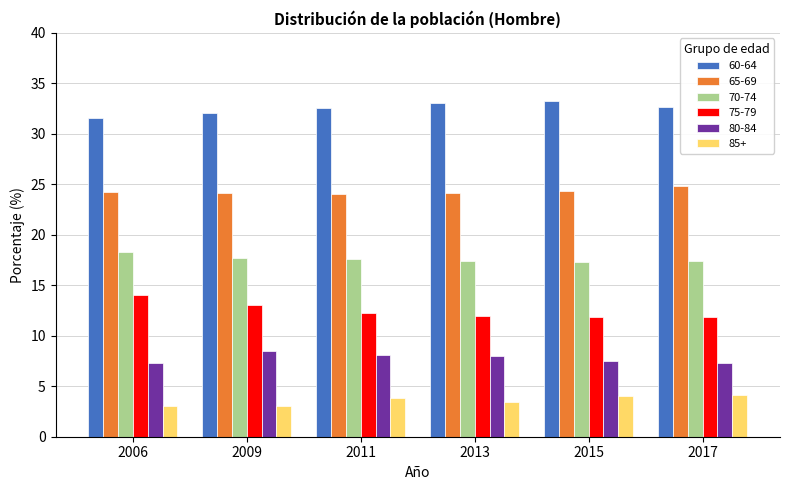

What is the difference between the 60-64 values at 2011 and 2013?

0.5